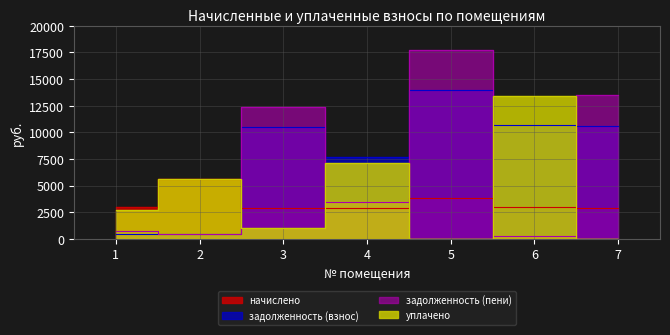

Where does the уплачено series first go above 2723?

2